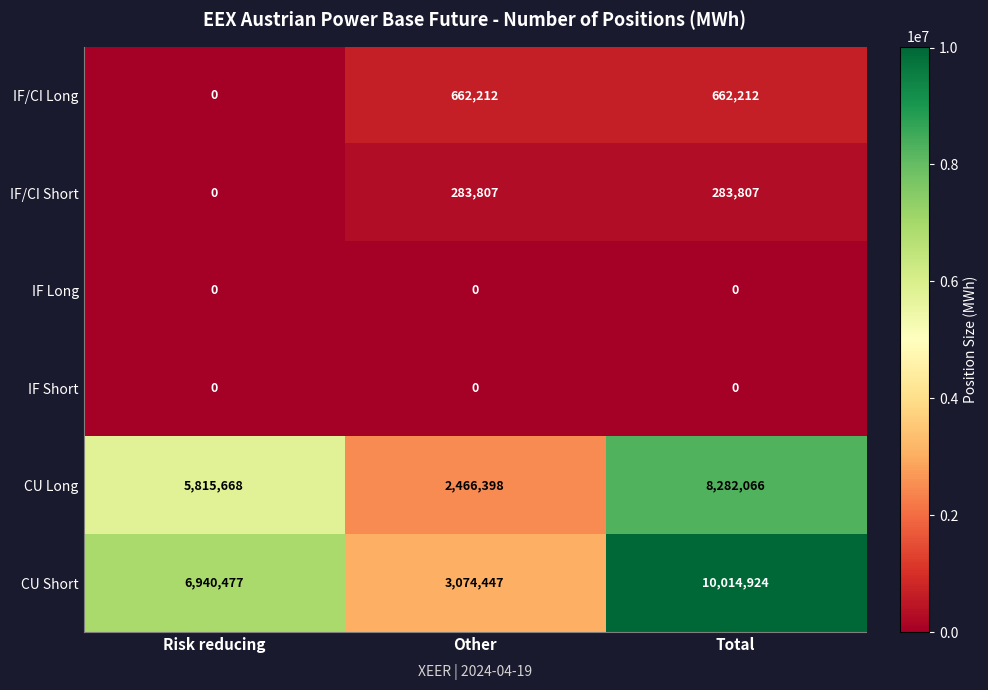

Rank the categories by CU Long value from highest to lowest.

Total, Risk reducing, Other